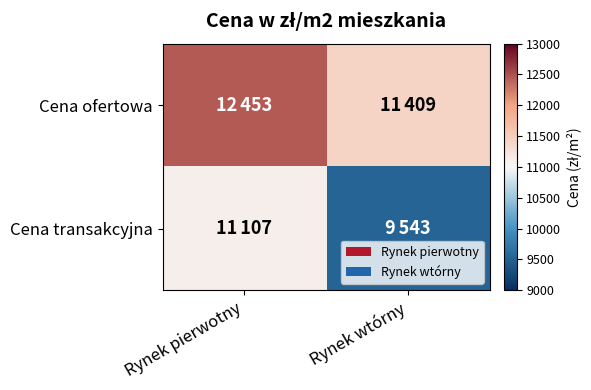

Which label corresponds to the largest value in the chart?

Rynek pierwotny